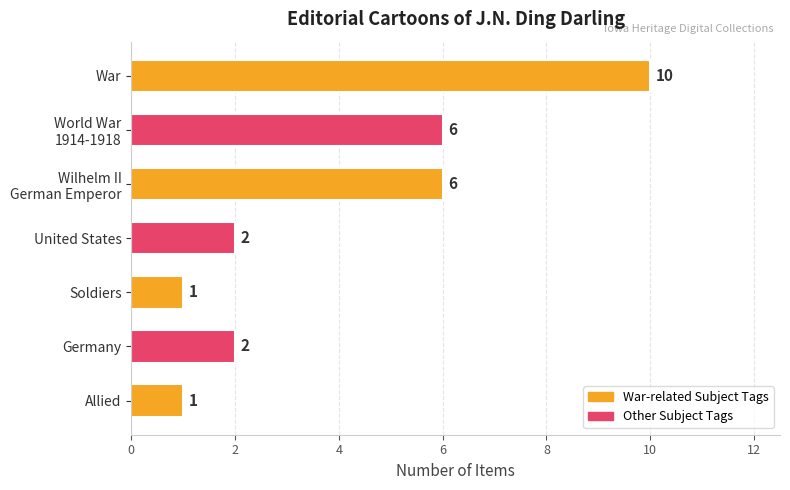

Which category has the highest value across all series?

War